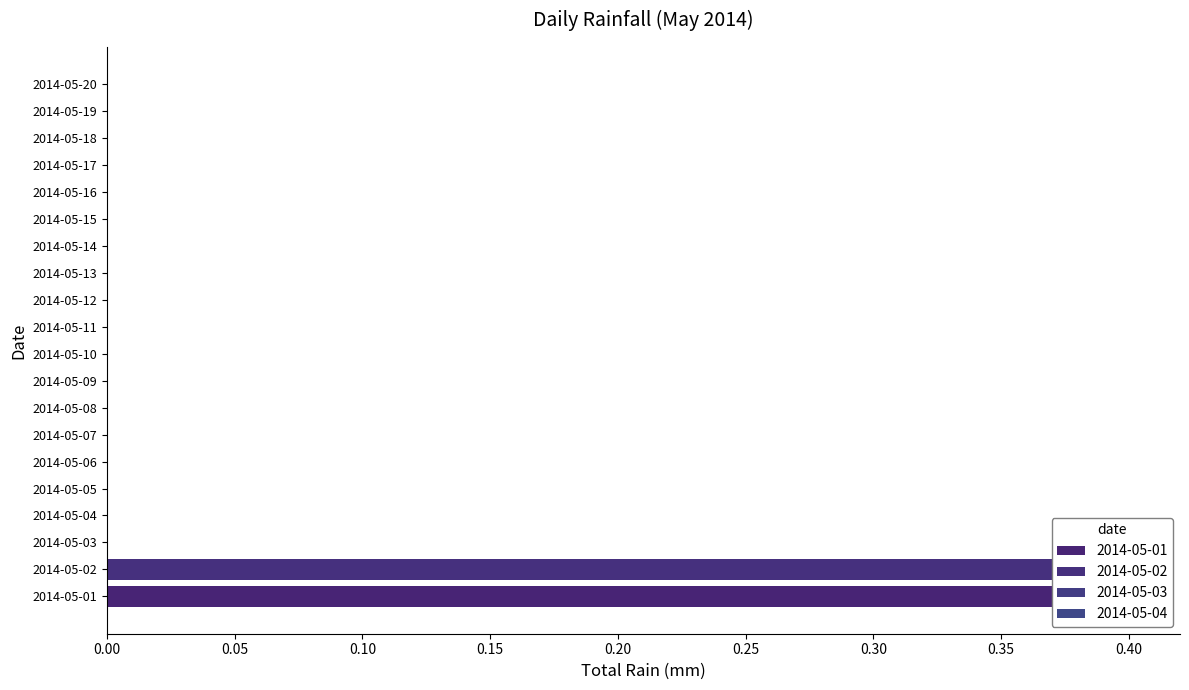

Which label corresponds to the smallest value in the chart?

2014-05-03